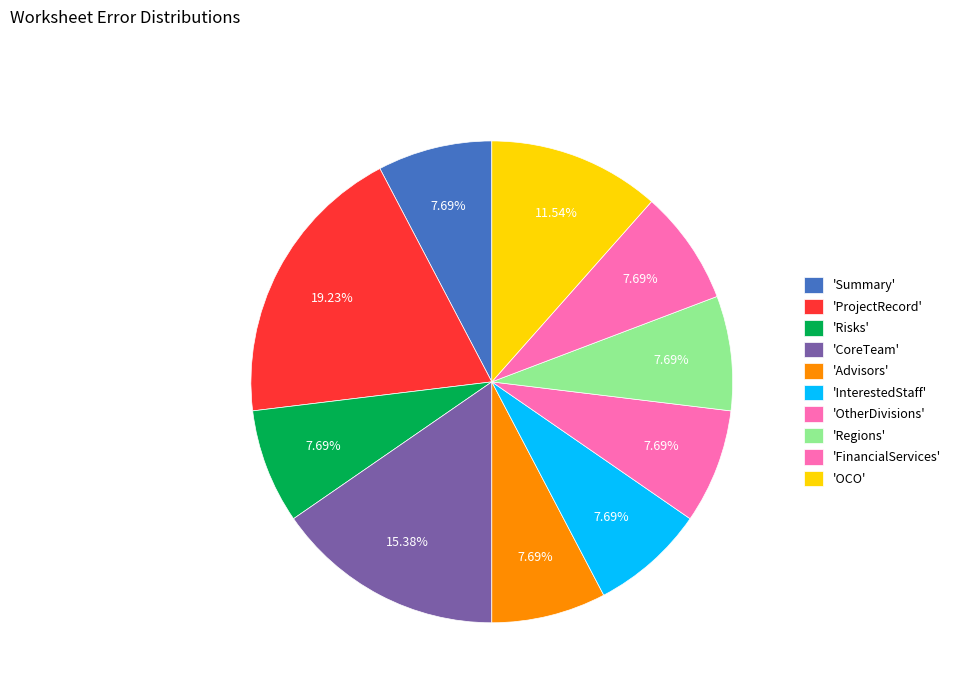

How many segments does this pie chart have?

10